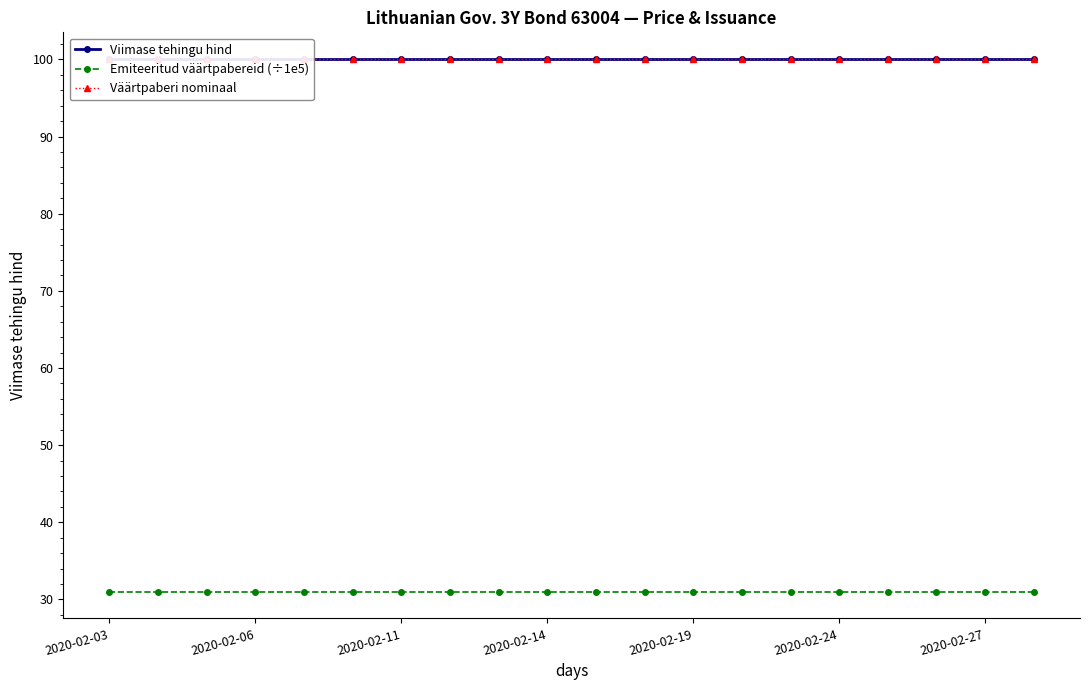

How many data points does each series have?

20